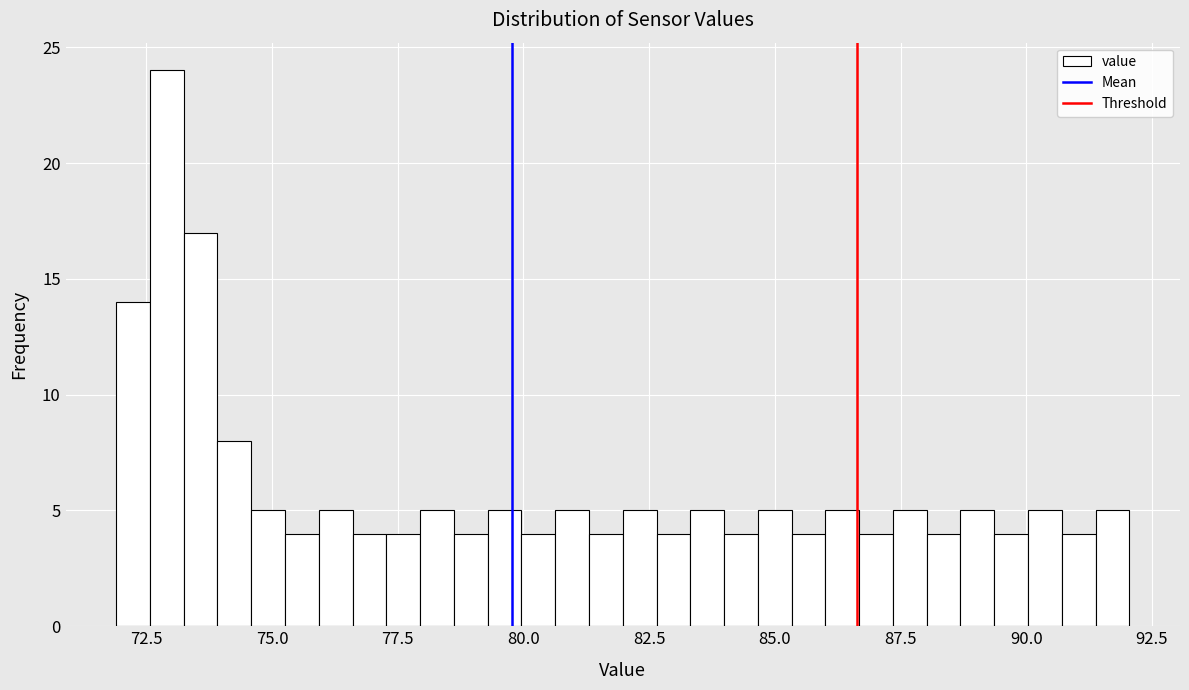

Read against the x-axis, roughly where is the centre of the tallest bar?

73.0